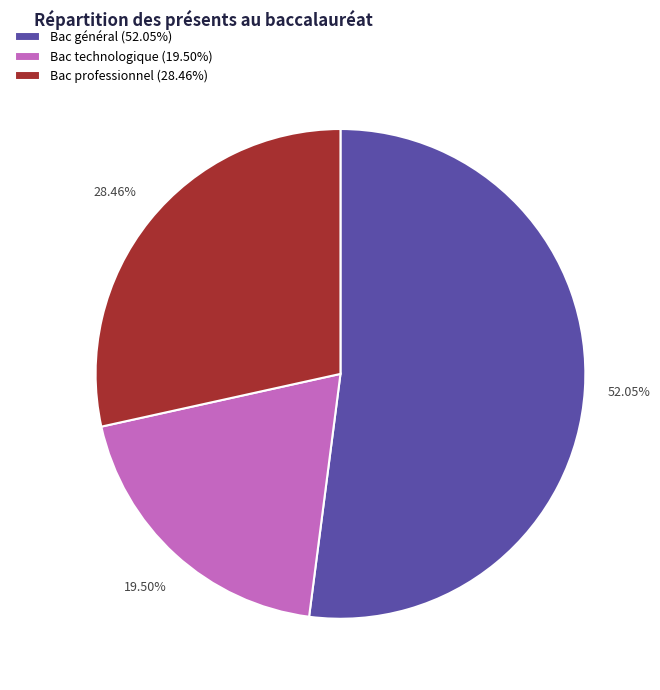

What portion of the pie excludes Bac général?

48.0%